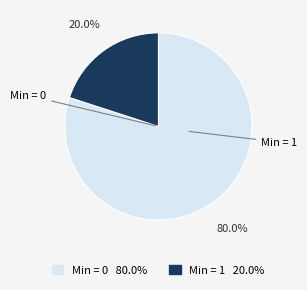

How many slices are in this pie chart?

2